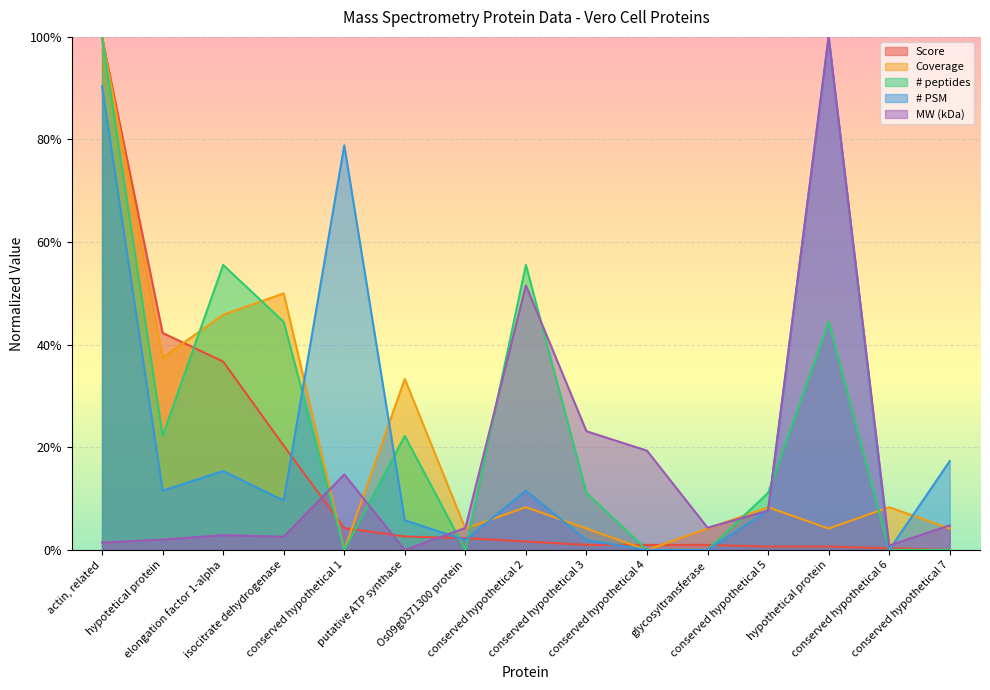

What is the greatest value displayed?

1.0